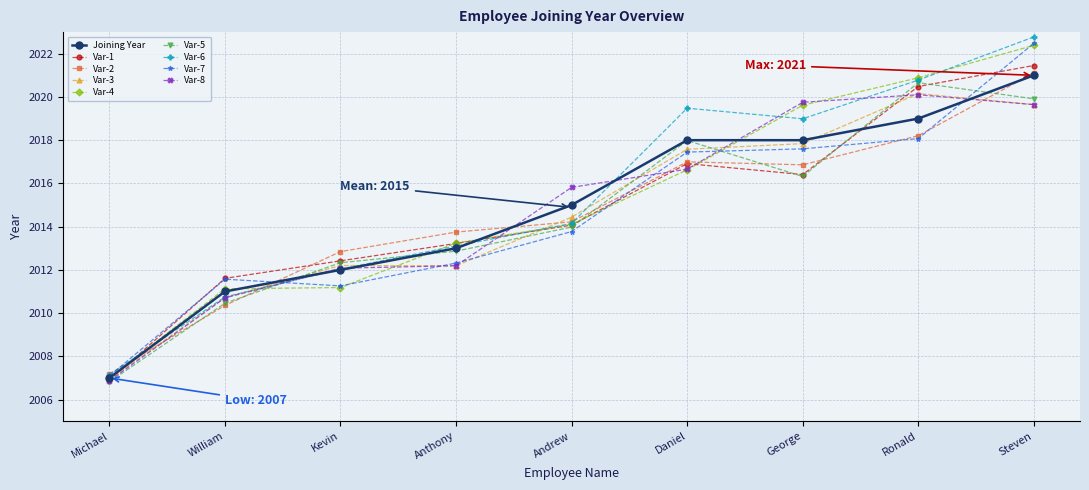

Which series changed the most between Michael and Kevin?

Var-2